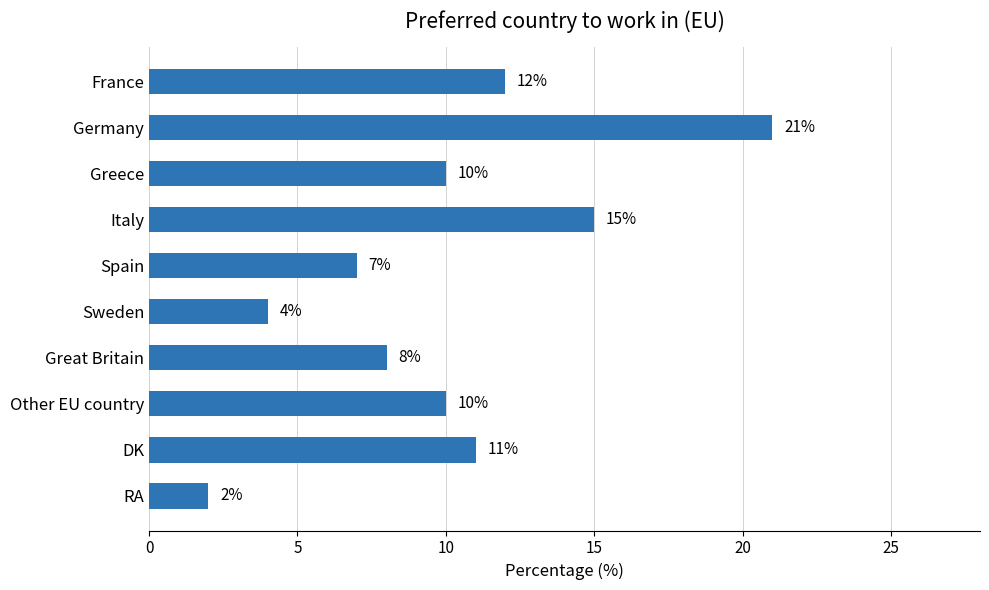

Which category has the highest value across all series?

Germany